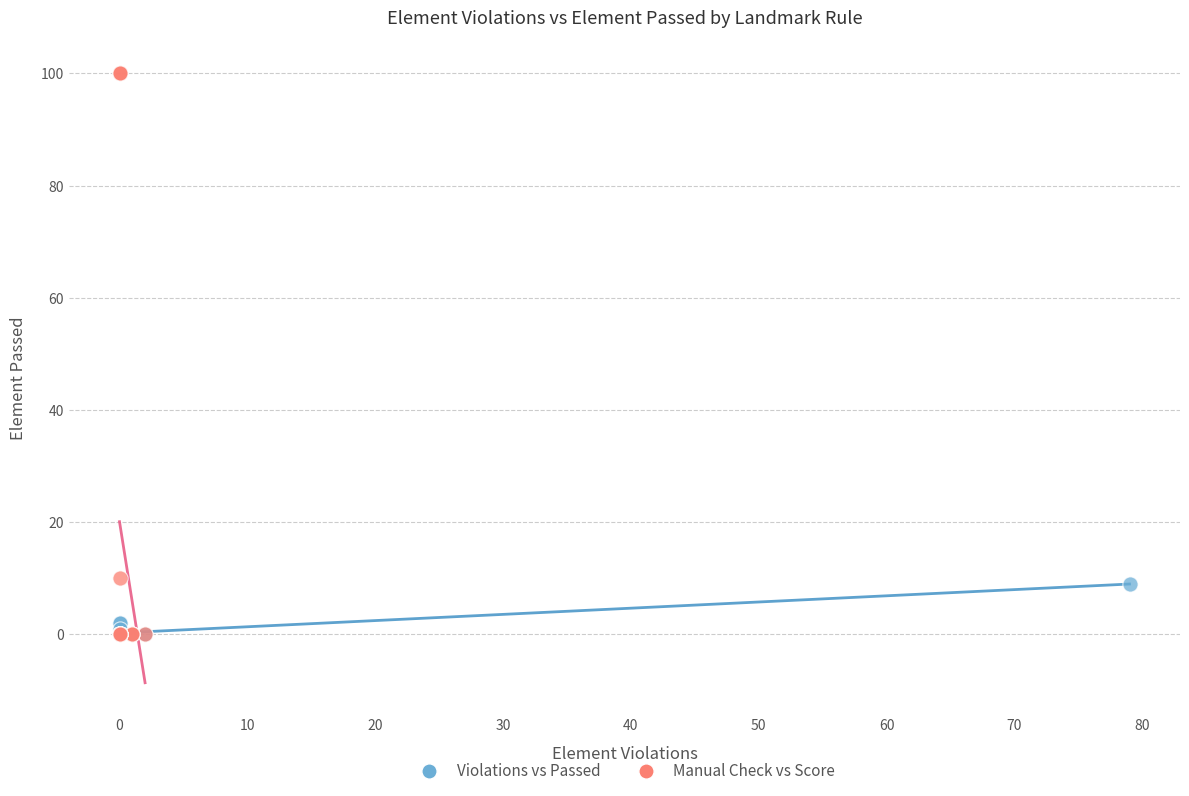

What are all the series names shown in the legend?

Violations vs Passed, Manual Check vs Score